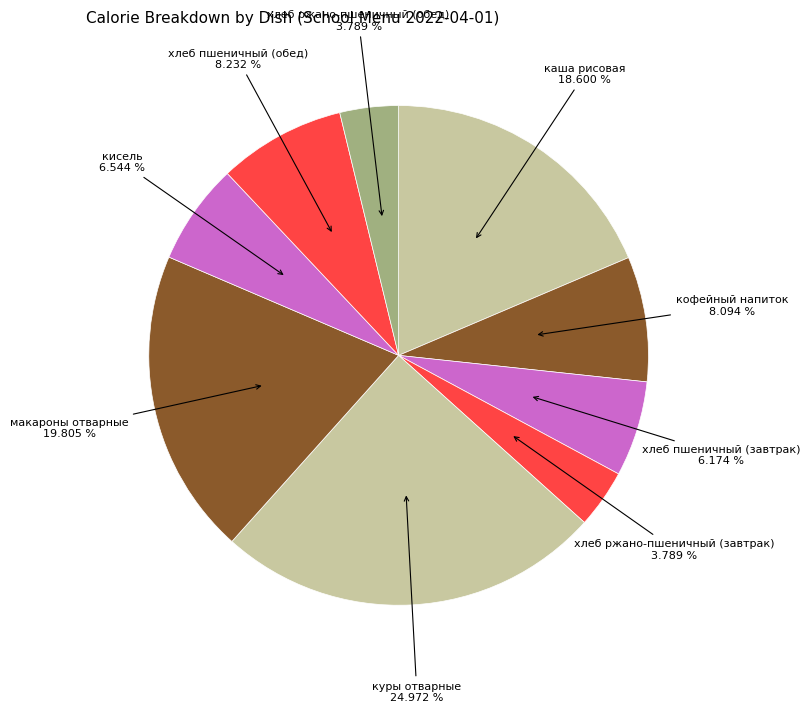

How many segments does this pie chart have?

9